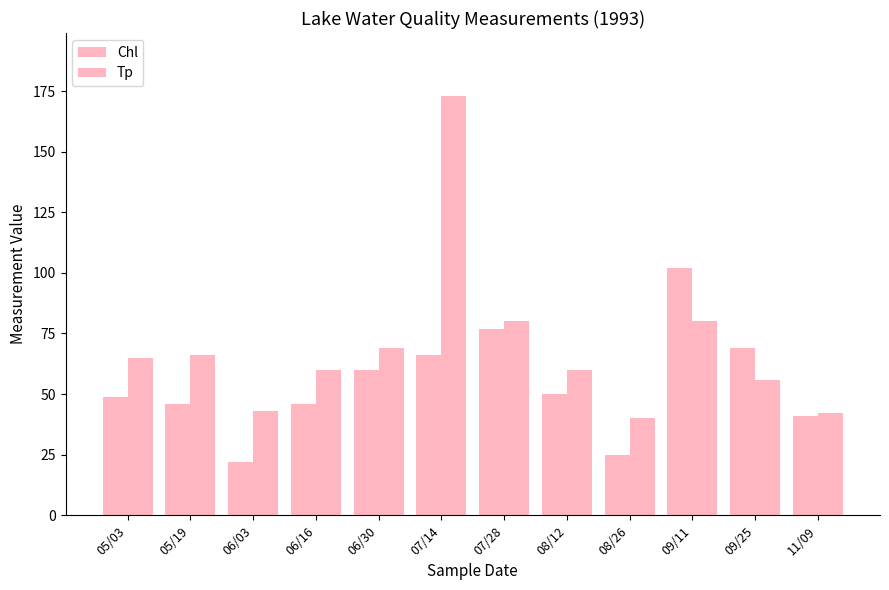

Reading left to right, transcribe all the data shown in this chart.

Chl: 05/03=49	05/19=46	06/03=22	06/16=46	06/30=60	07/14=66	07/28=77	08/12=50	08/26=25	09/11=102	09/25=69	11/09=41
Tp: 05/03=65	05/19=66	06/03=43	06/16=60	06/30=69	07/14=173	07/28=80	08/12=60	08/26=40	09/11=80	09/25=56	11/09=42